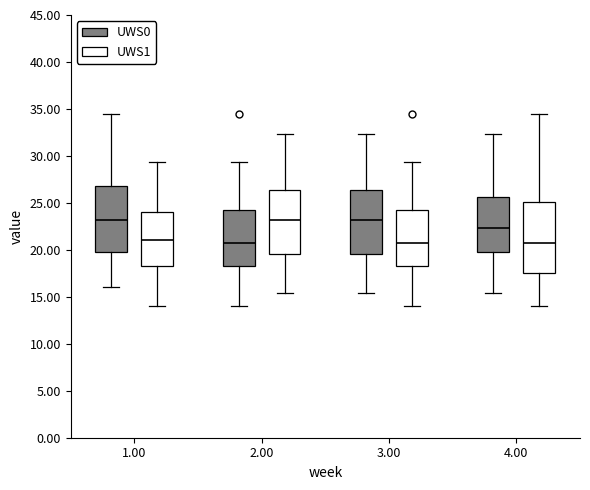

Reading left to right, transcribe this box plot: for each box, give where its median line is, the range the box spans, and where its two whiskers end, as read against the y-axis. The values are not printed on the chart, so give them approximately, as read against the axis.

1.00 (UWS0): median 23.0, box 20.0 to 27.0, whiskers 16.0 to 34.5
1.00 (UWS1): median 21.0, box 18.5 to 24.0, whiskers 14.0 to 29.5
2.00 (UWS0): median 21.0, box 18.0 to 24.5, whiskers 14.0 to 29.5
2.00 (UWS1): median 23.0, box 19.5 to 26.5, whiskers 15.5 to 32.5
3.00 (UWS0): median 23.0, box 19.5 to 26.5, whiskers 15.5 to 32.5
3.00 (UWS1): median 21.0, box 18.0 to 24.5, whiskers 14.0 to 29.5
4.00 (UWS0): median 22.5, box 20.0 to 25.5, whiskers 15.5 to 32.5
4.00 (UWS1): median 20.5, box 17.5 to 25.0, whiskers 14.0 to 34.5